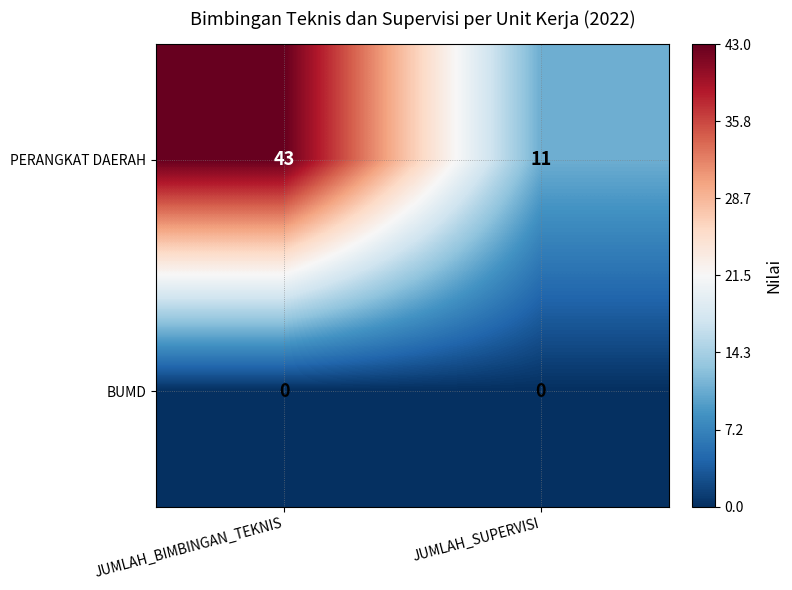

Rank the series by their maximum value, from lowest to highest.

BUMD, PERANGKAT DAERAH